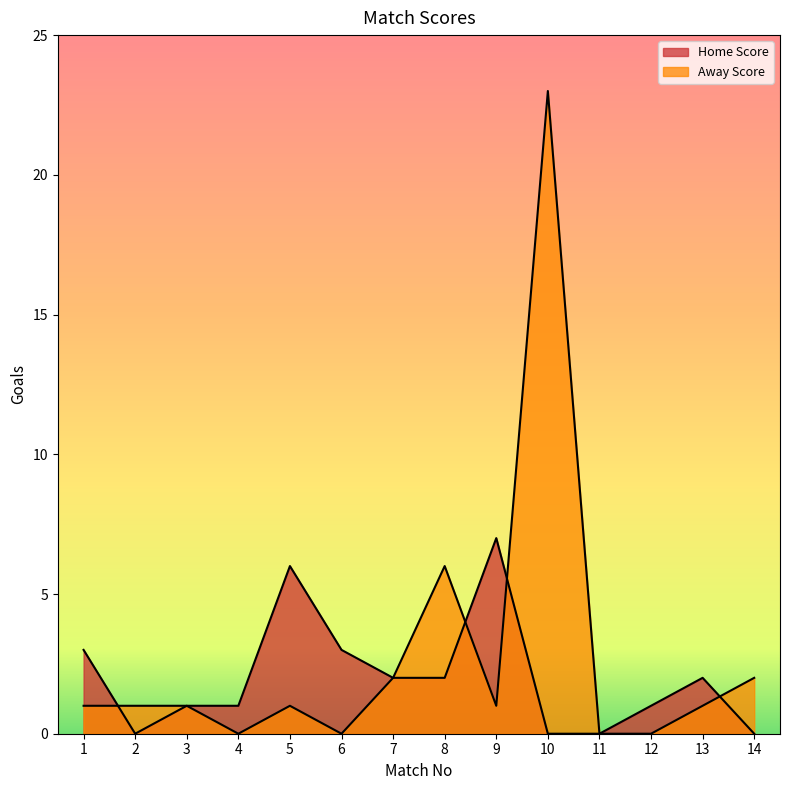

How many intersections are there between Away Score and Home Score?

4